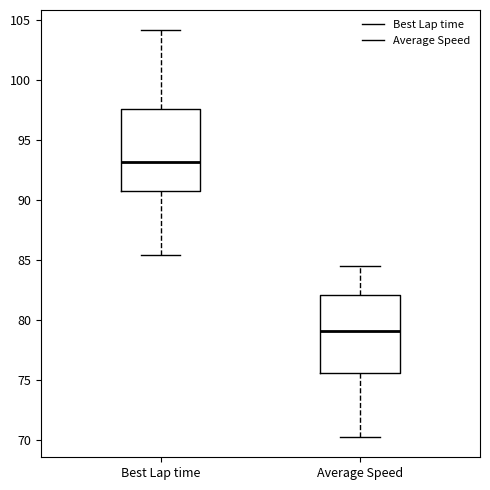

Which box's median line is the lowest?

Average Speed